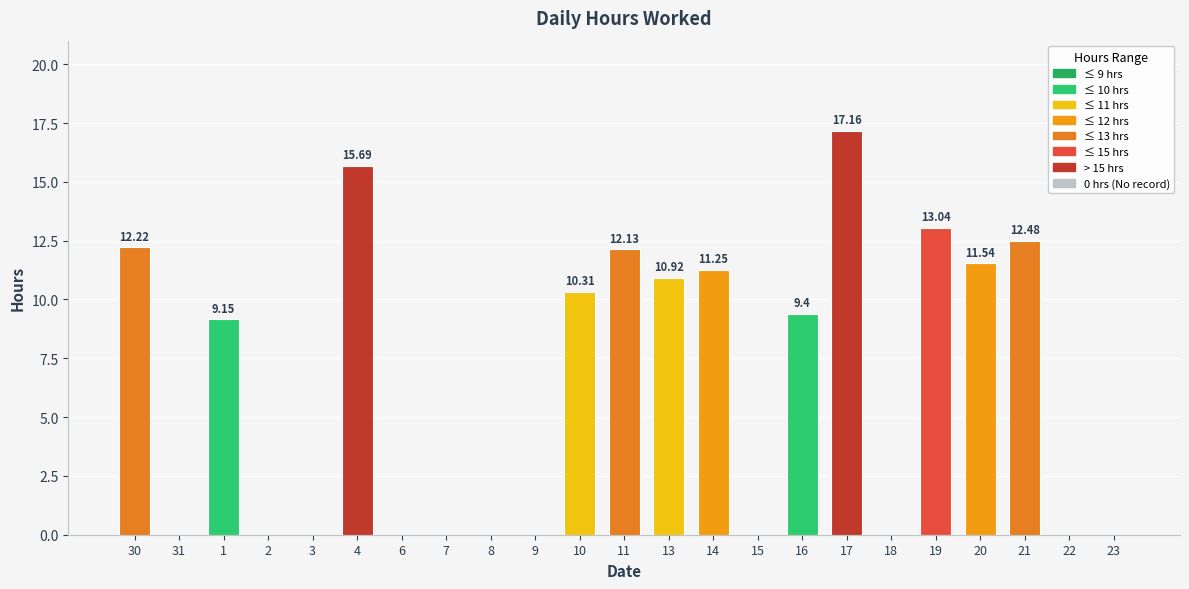

What is the sum of all values?

145.3